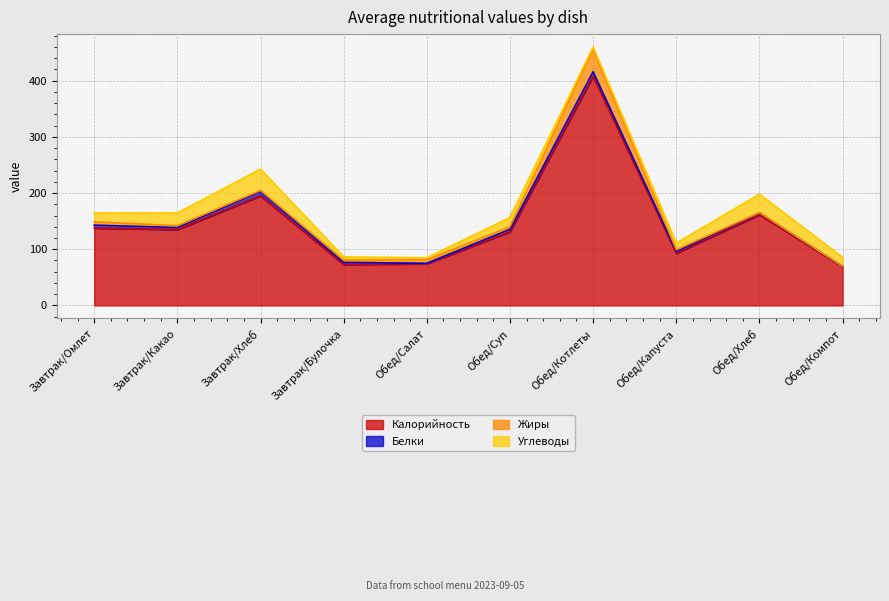

Where is Углеводы nearest to the value 20?

Завтрак/Какао